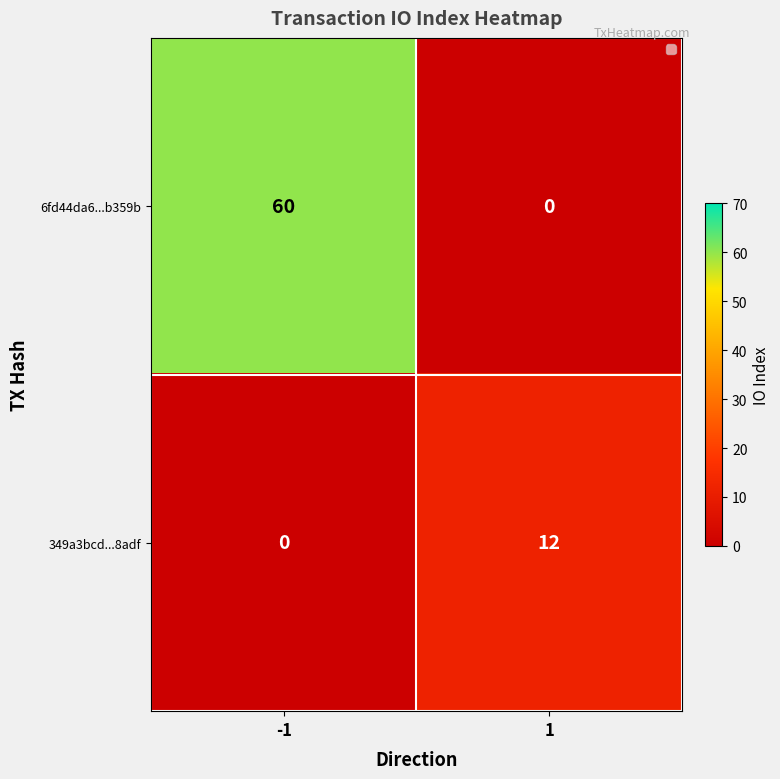

Reading right to left, list all the values displayed in this chart.

6fd44da6...b359b: 1=0	-1=60
349a3bcd...8adf: 1=12	-1=0